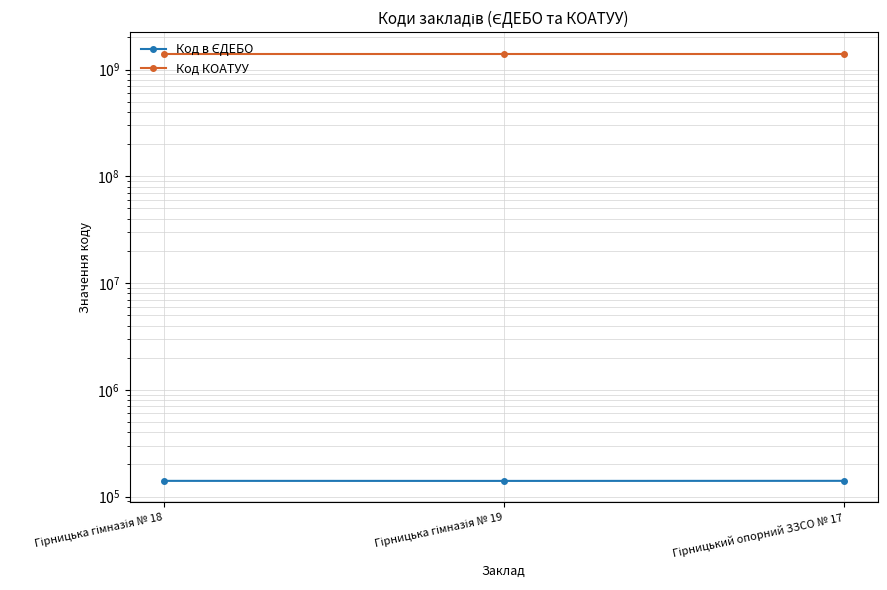

What is the value of the Код в ЄДЕБО point at the 1st from the left?

140144